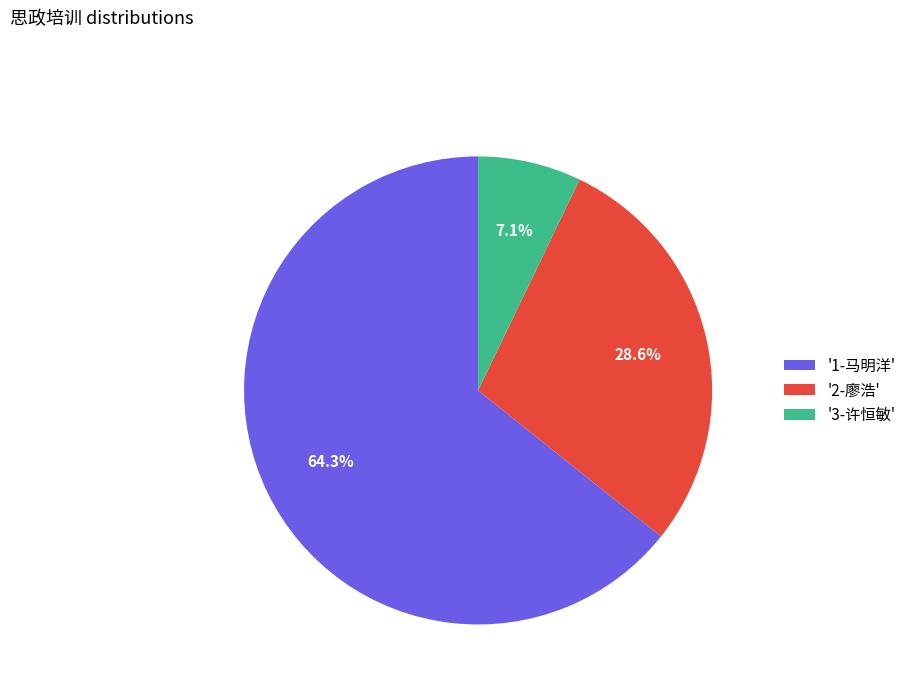

To the nearest percent, what is the average slice percentage?

33%